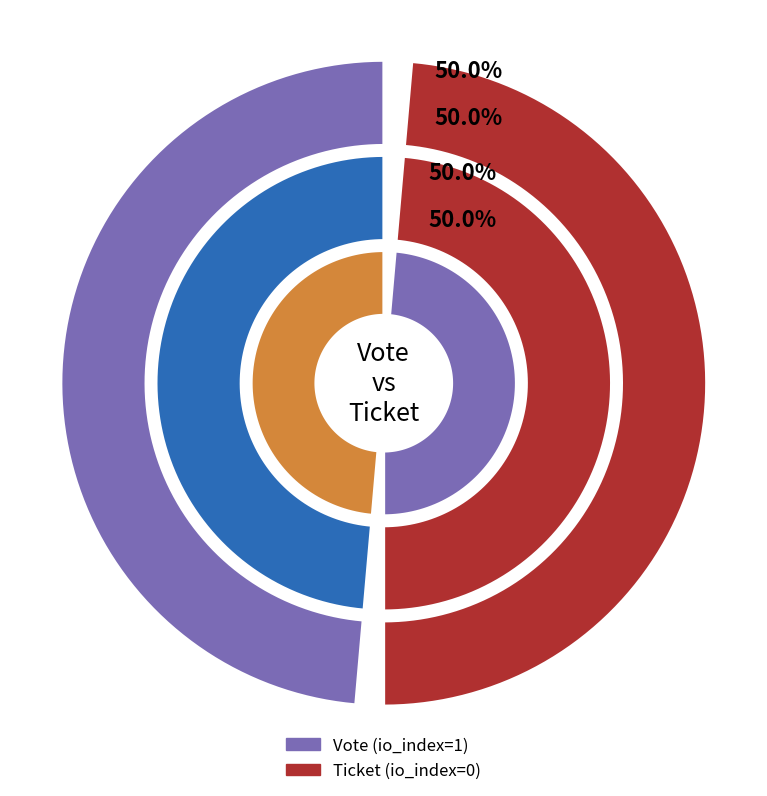

Between Ticket and Vote, which is larger?

Vote